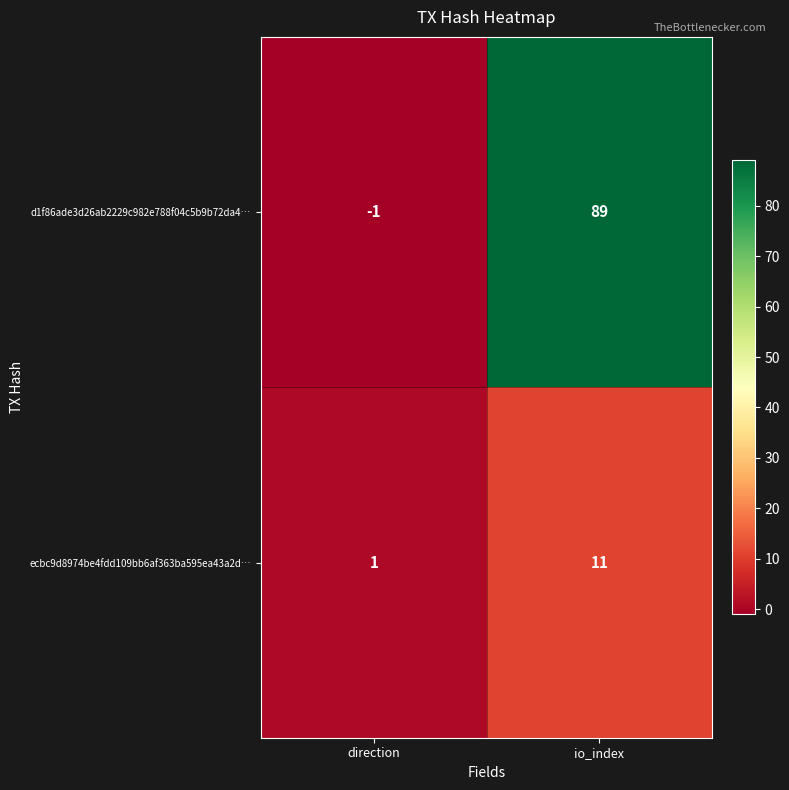

What is the difference between the ecbc9d8974be4fdd109bb6af363ba595ea43a2d… values at direction and io_index?

10